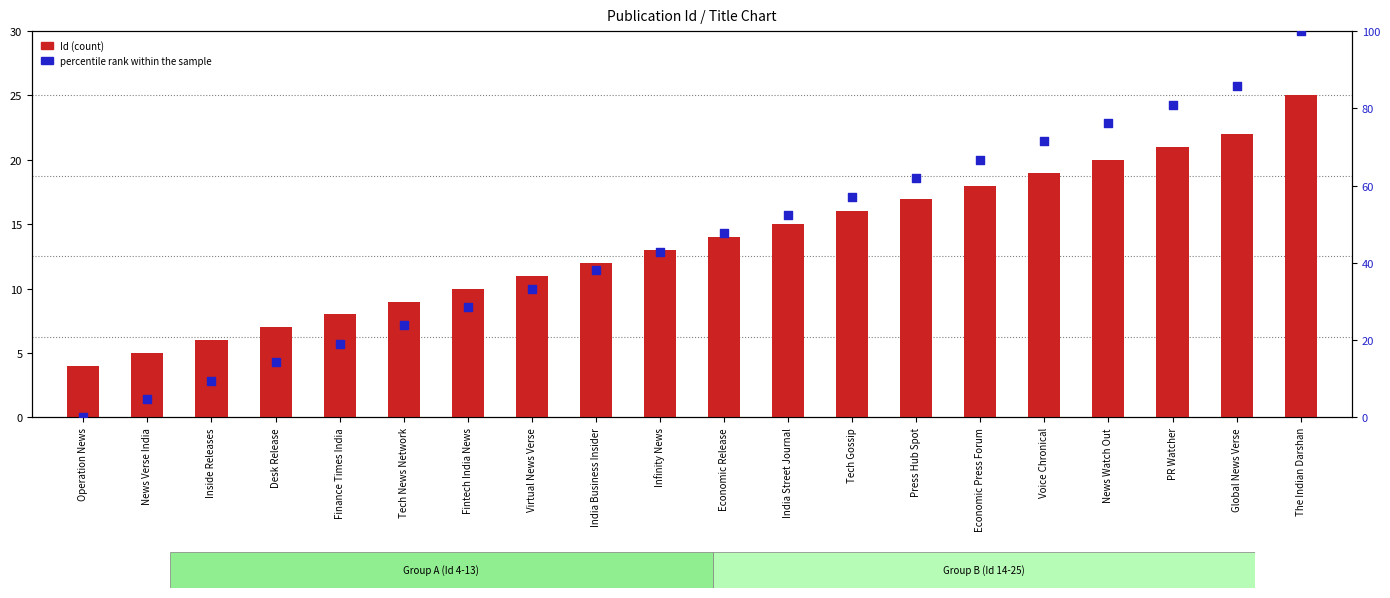

Which series has the largest total across all categories?

percentile rank within the sample